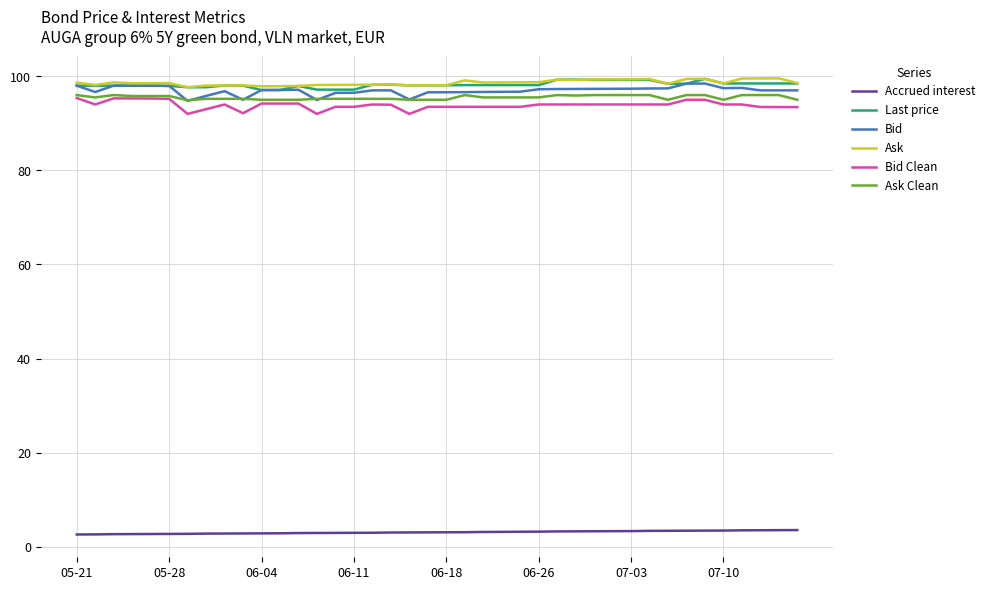

What is the minimum value for Accrued interest?

2.6